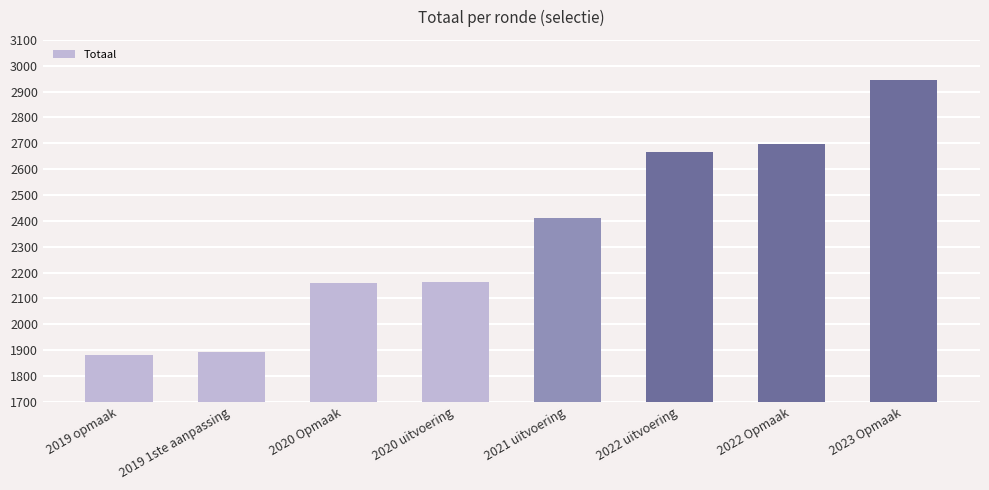

What is the sum of the values at 2020 Opmaak and 2019 1ste aanpassing?

4049